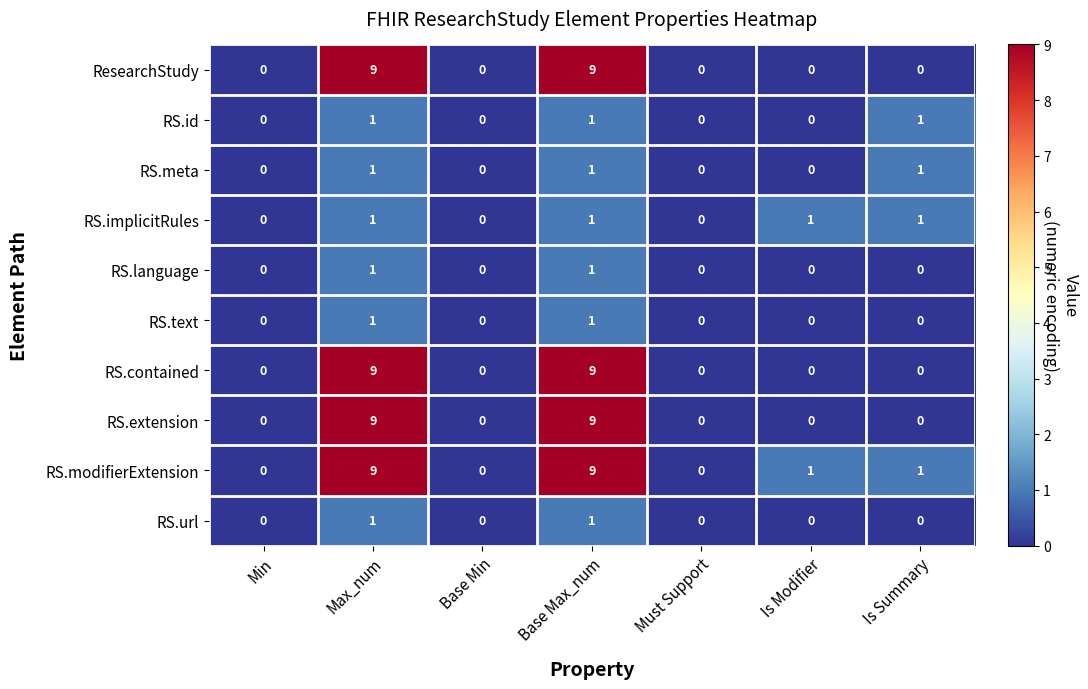

The value of ResearchStudy at Is Summary is 0. True or false?

True